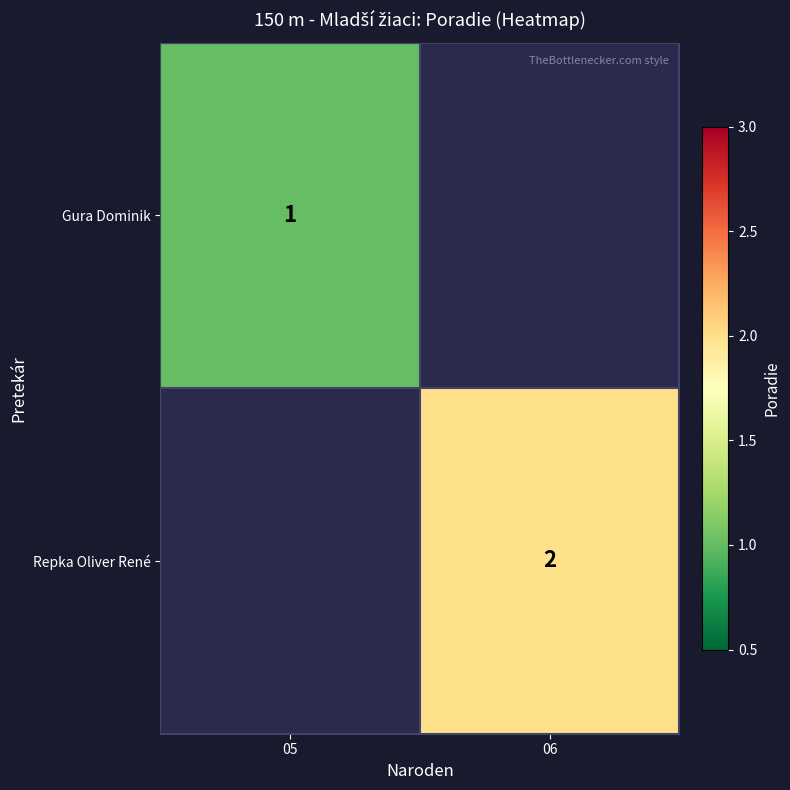

The value of Repka Oliver René at 06 is 2.9. True or false?

False